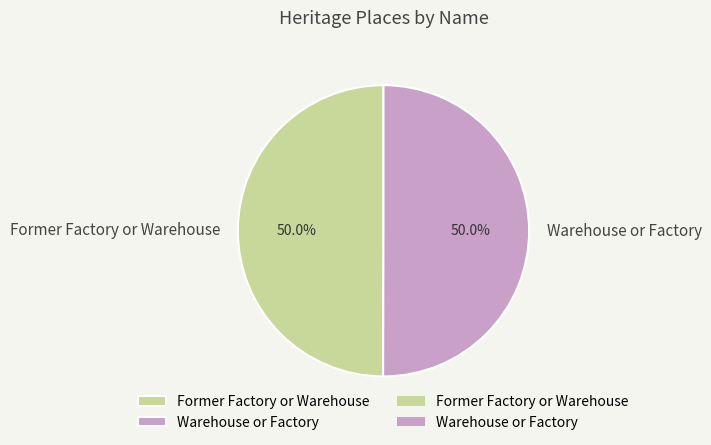

Count the number of slices in the pie.

2